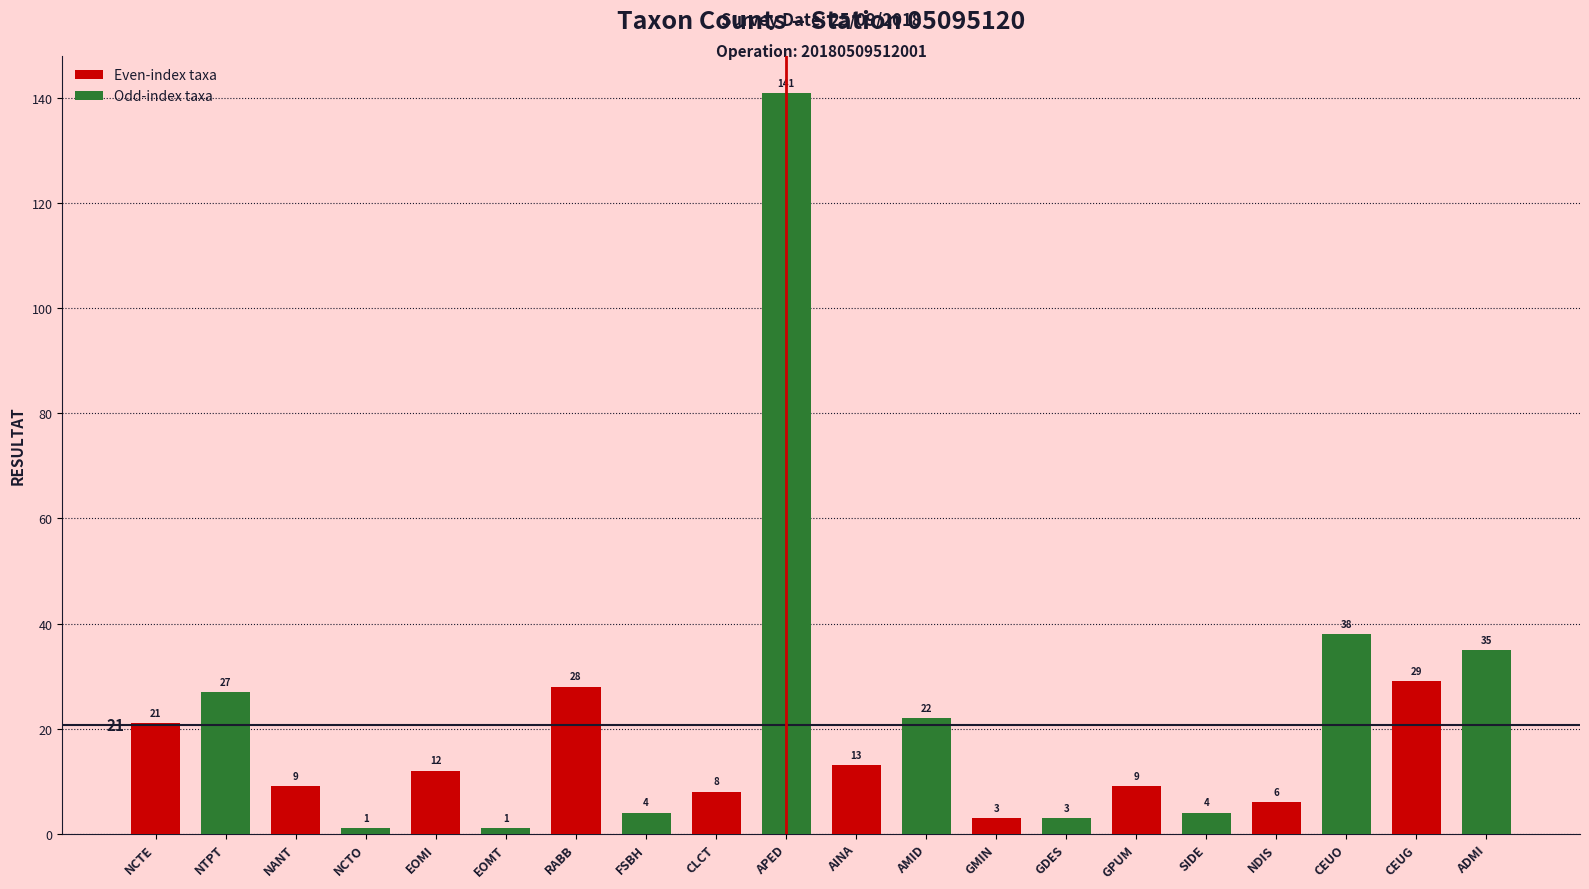

What value does the data have at AMID, to the nearest 5?

20